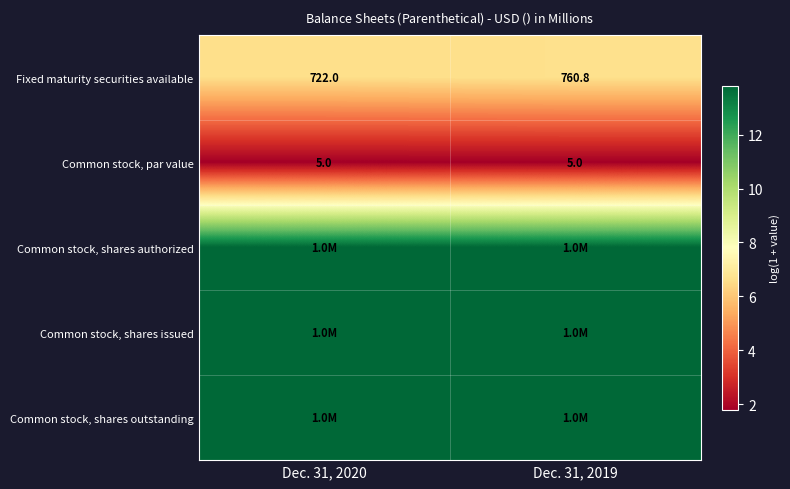

Is it true that Common stock, shares issued equals 21.0 at Dec. 31, 2020?

False